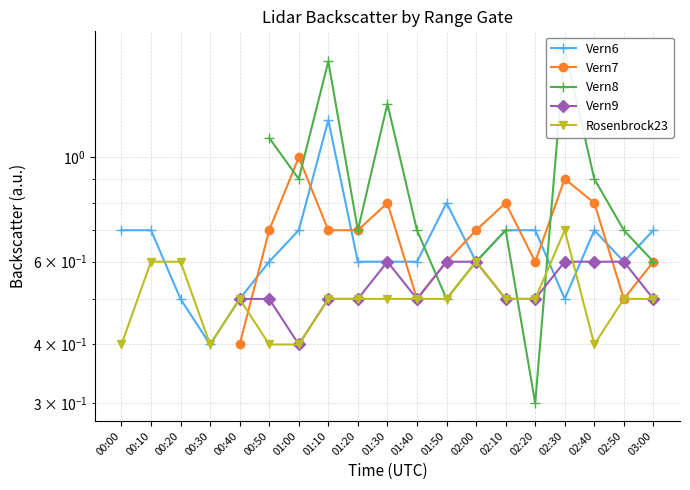

At which category does the chart reach its minimum across all series?

02:20